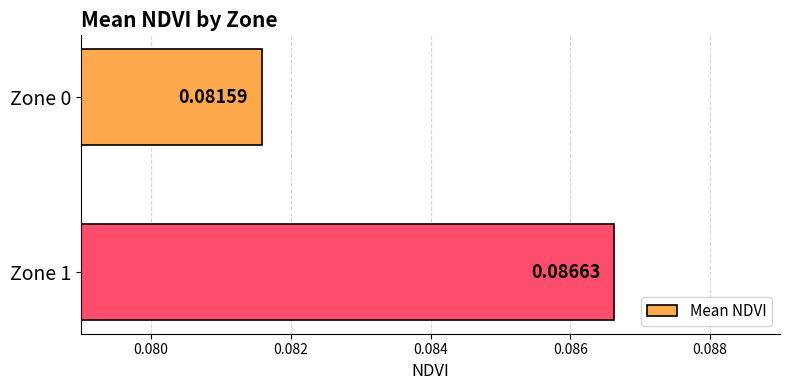

Rank the categories by value from lowest to highest.

Zone 0, Zone 1